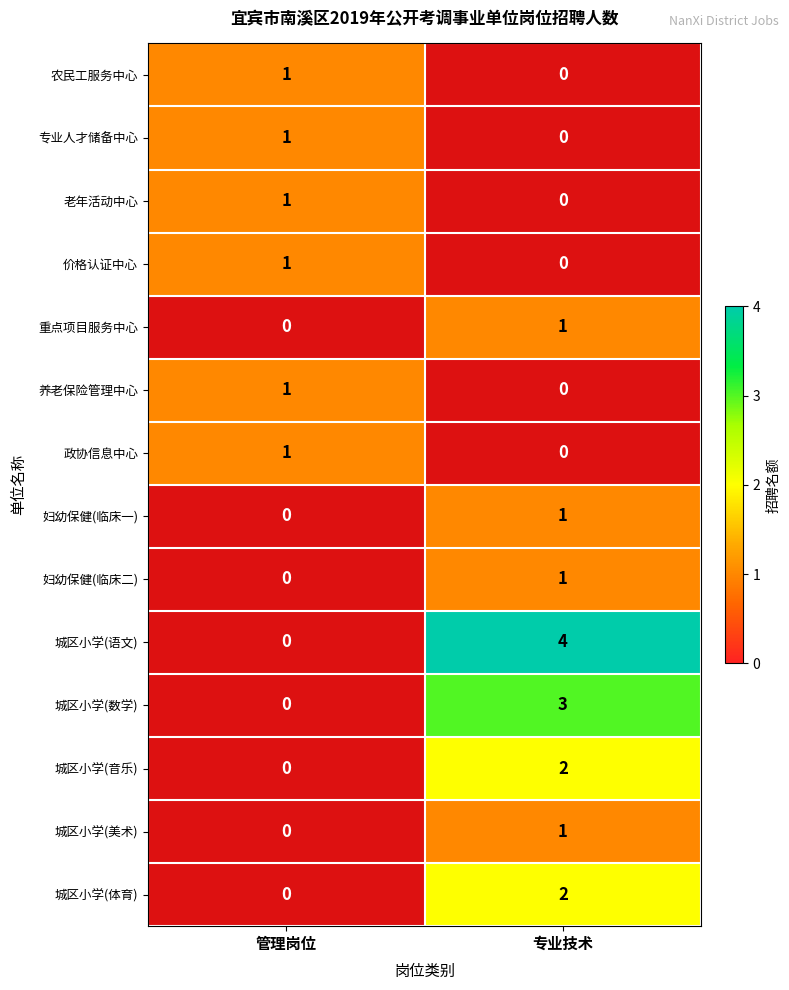

The value of 政协信息中心 at 管理岗位 is 0. True or false?

False